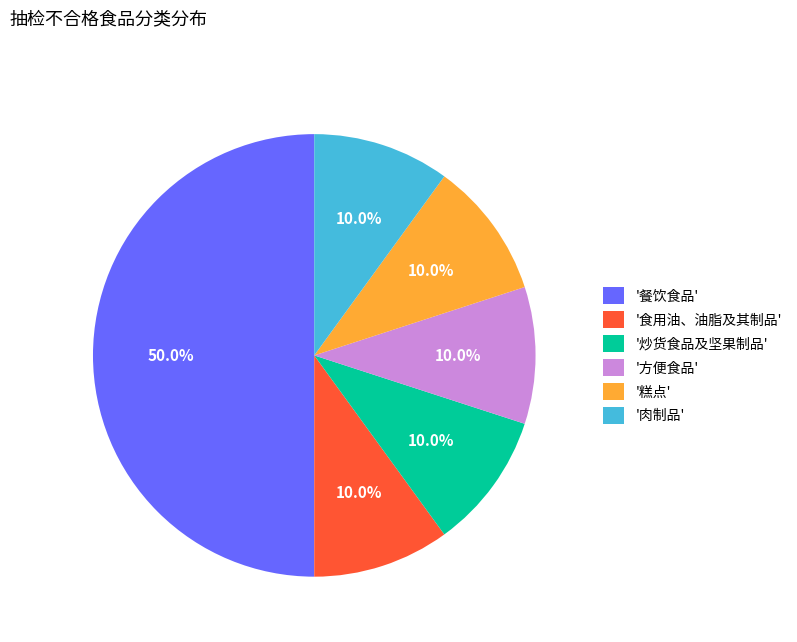

Which category has the biggest portion of the pie?

'餐饮食品'